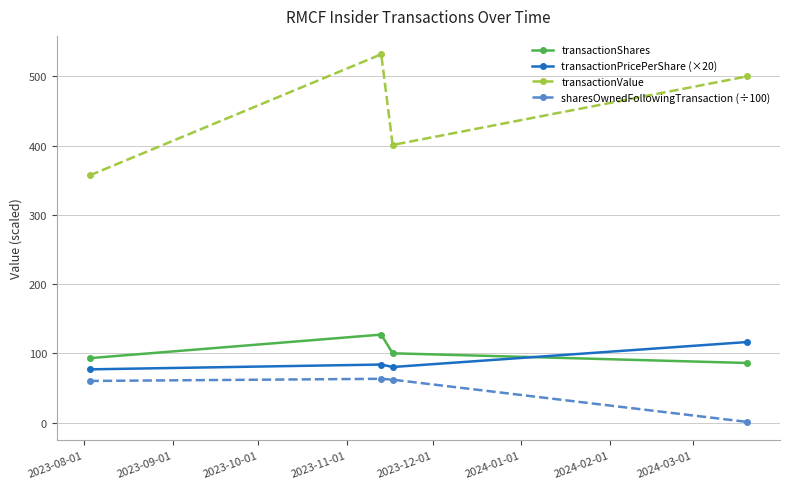

Which series has the largest total across all categories?

transactionValue